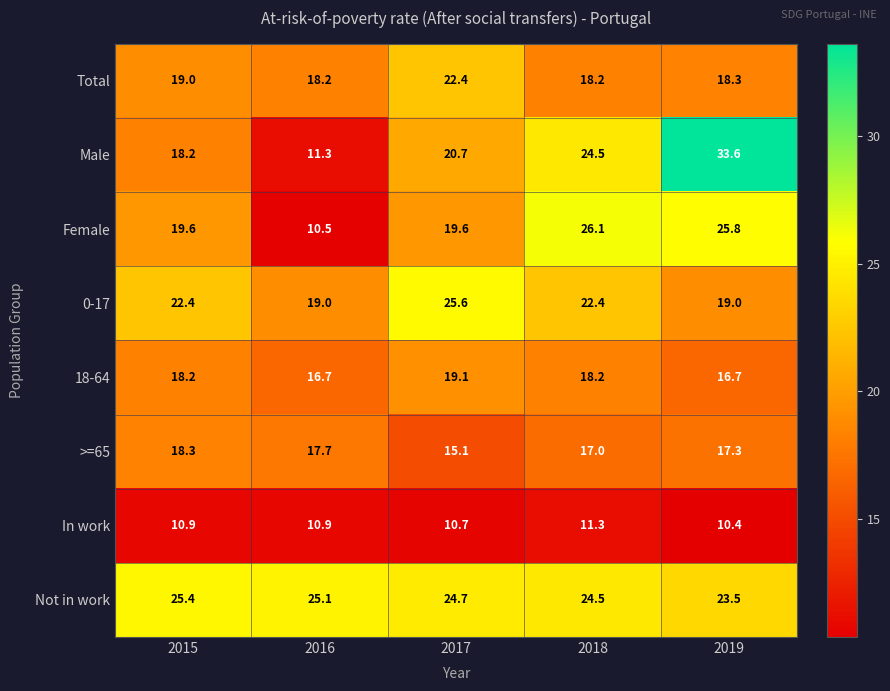

Between 2017 and 2019, which series saw the biggest shift?

Male